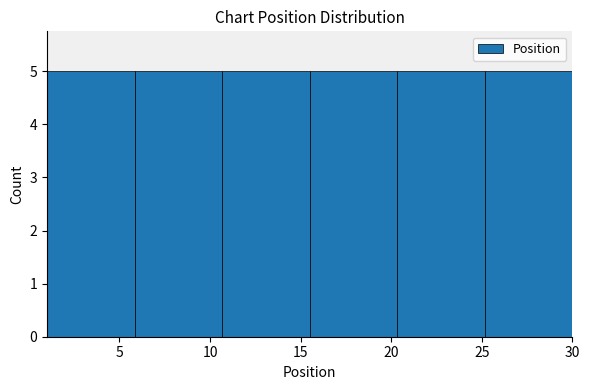

What is the height of the bar covering 25.0 to 30.0 on the x-axis? Neither the bar edges nor the heights are printed on the chart, so give them approximately, as read against the axes.

5